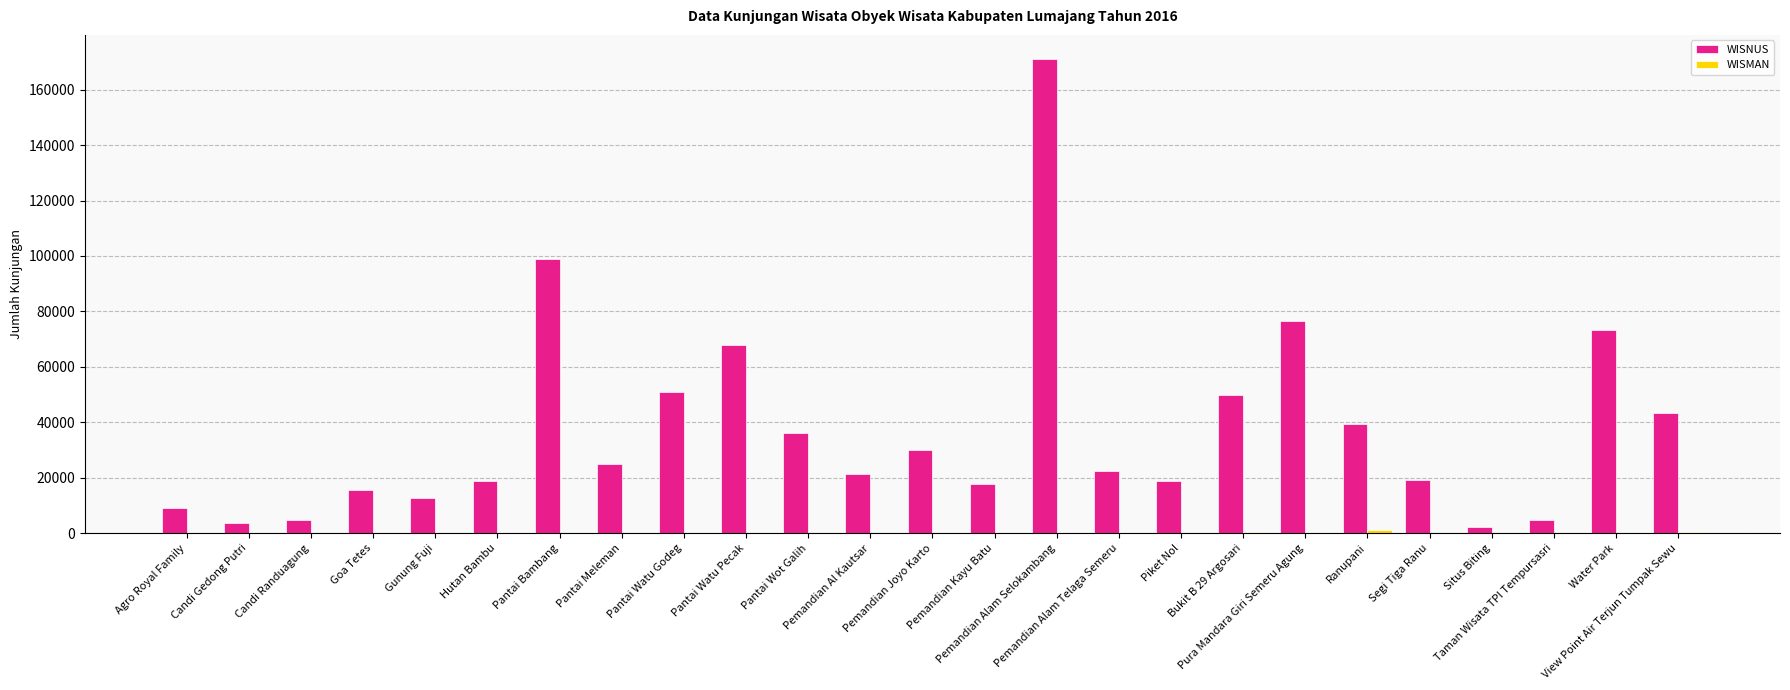

Which series has the largest total across all categories?

WISNUS